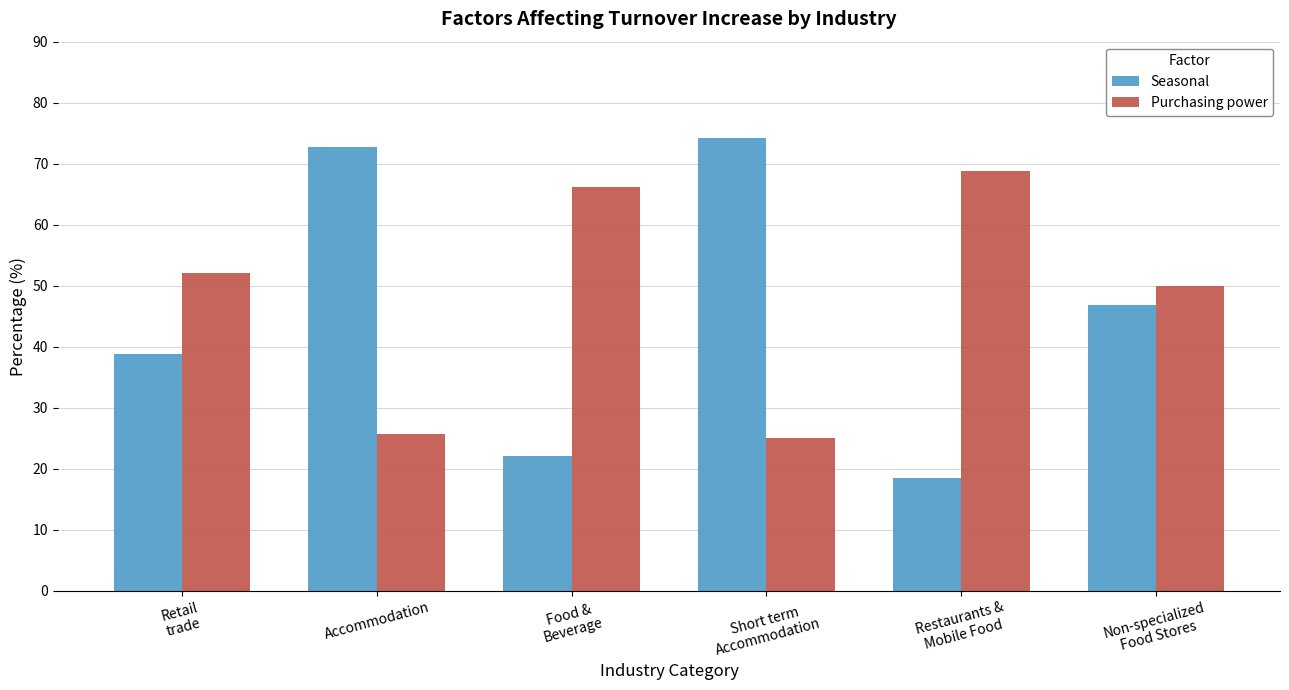

Where does the Purchasing power series first go above 52?

Retail
trade